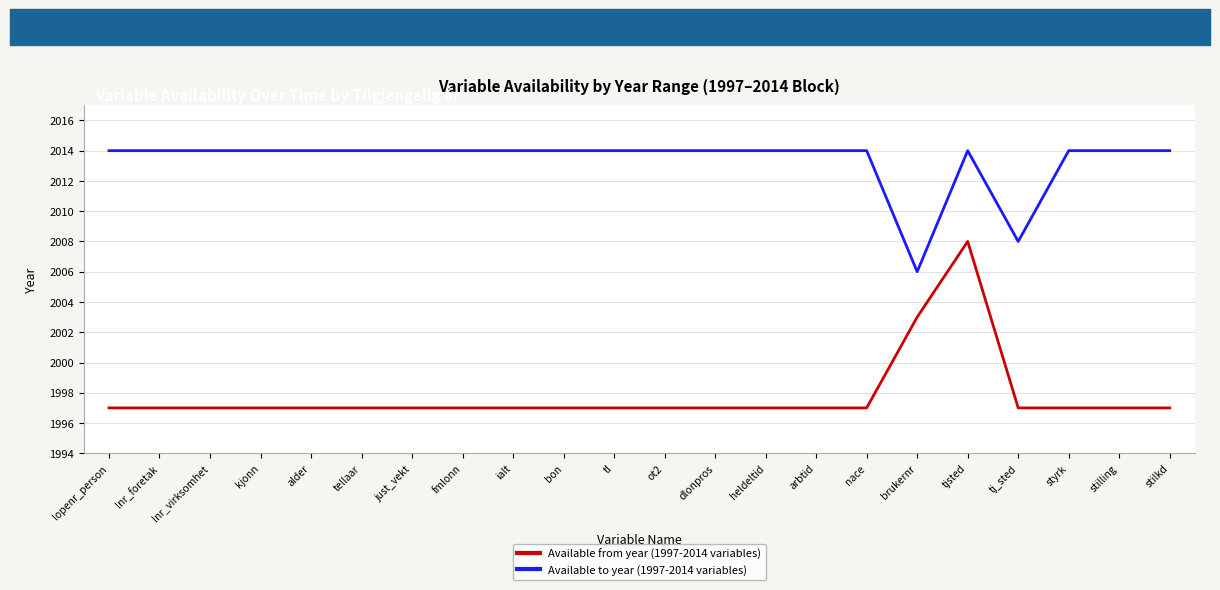

What position from the left is nace?

16